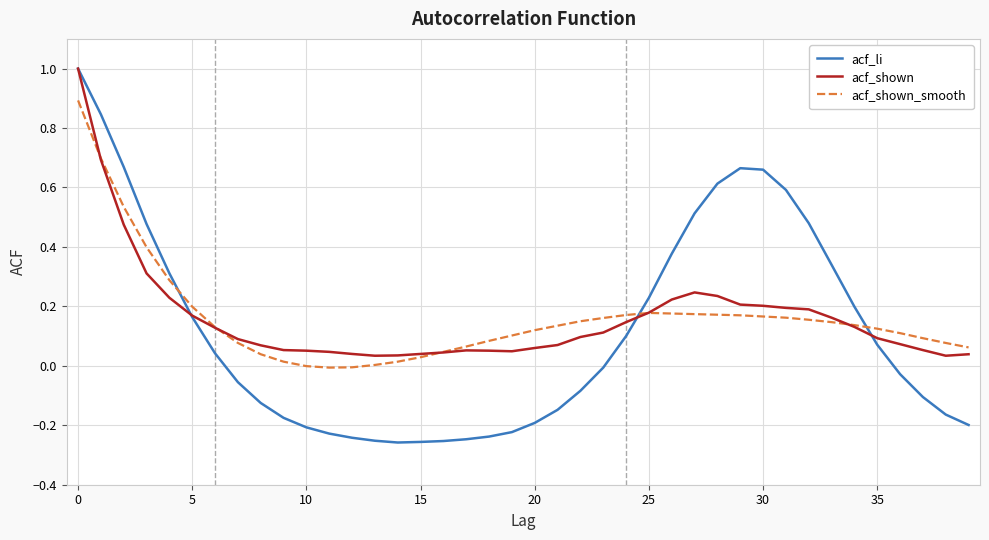

Which series has the largest range (max minus min)?

acf_li